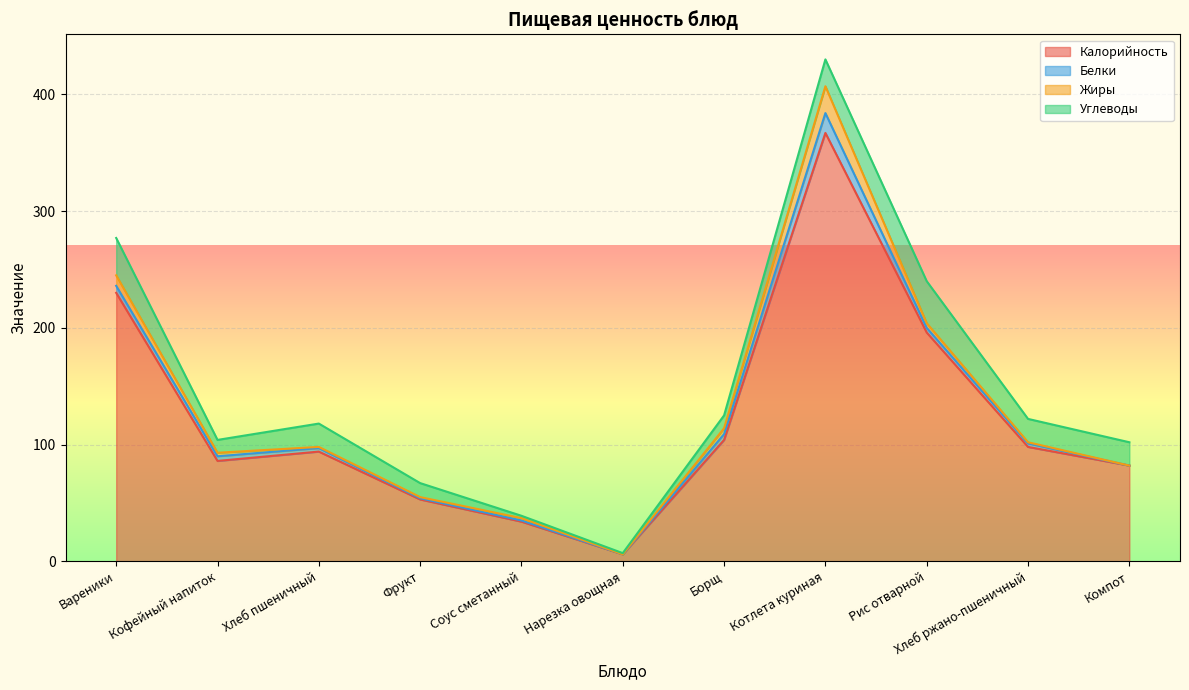

Rank the categories by Калорийность value from lowest to highest.

Нарезка овощная, Соус сметанный, Фрукт, Компот, Кофейный напиток, Хлеб пшеничный, Хлеб ржано-пшеничный, Борщ, Рис отварной, Вареники, Котлета куриная